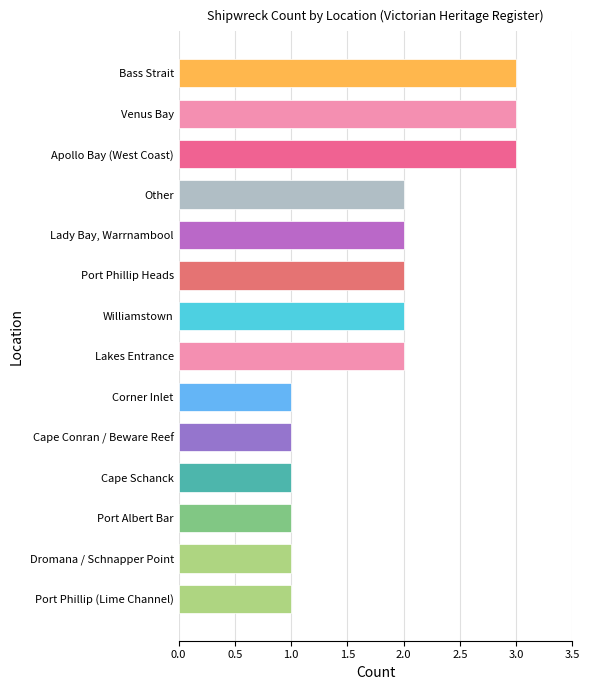

What is the greatest value displayed?

3